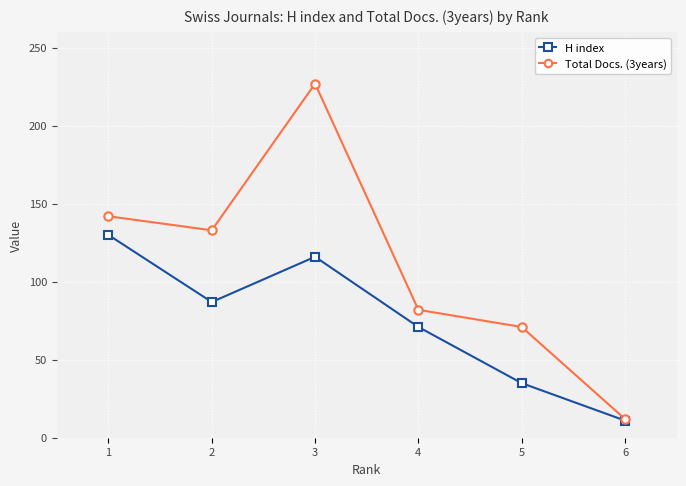

Reading right to left, list all the values displayed in this chart.

H index: 6=11	5=35	4=71	3=116	2=87	1=130
Total Docs. (3years): 6=12	5=71	4=82	3=227	2=133	1=142